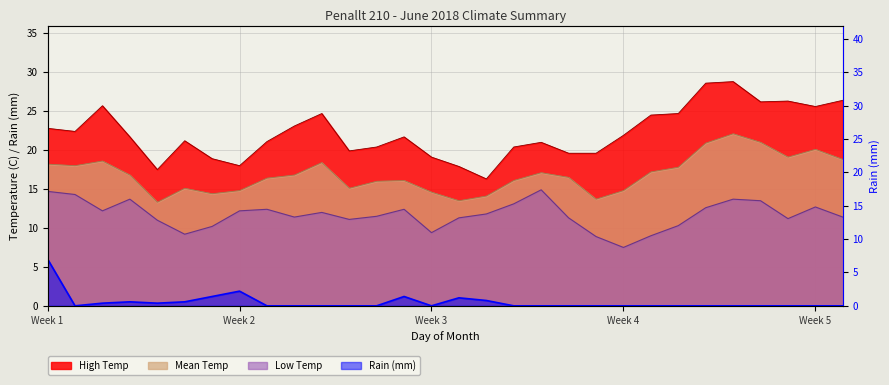

The Mean Temp series shows 16.0 at 13. True or false?

True